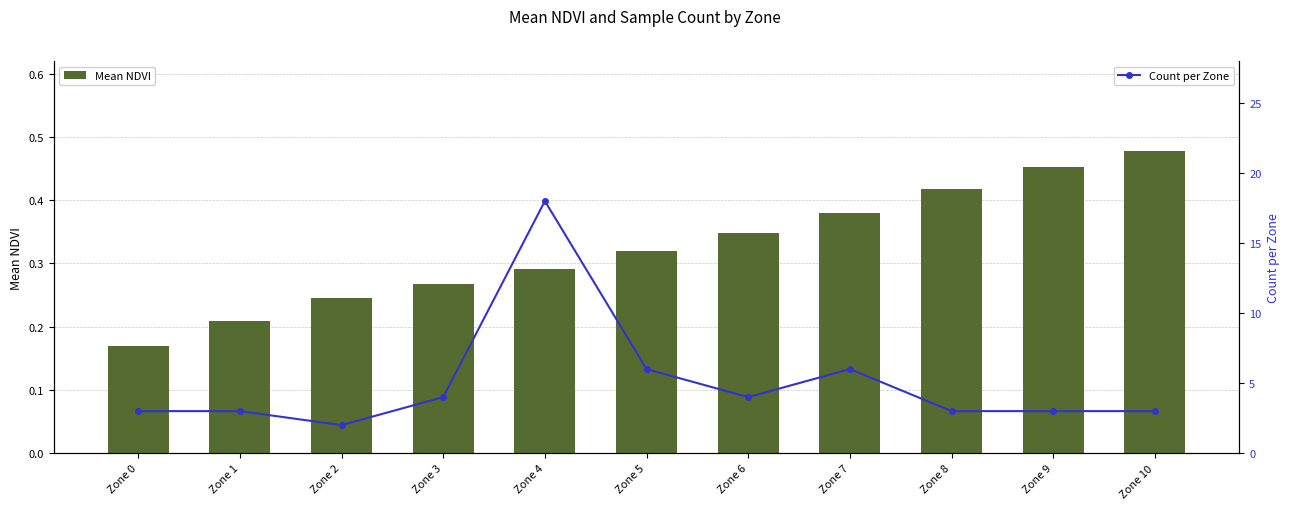

Which label corresponds to the smallest value in the chart?

Zone 0